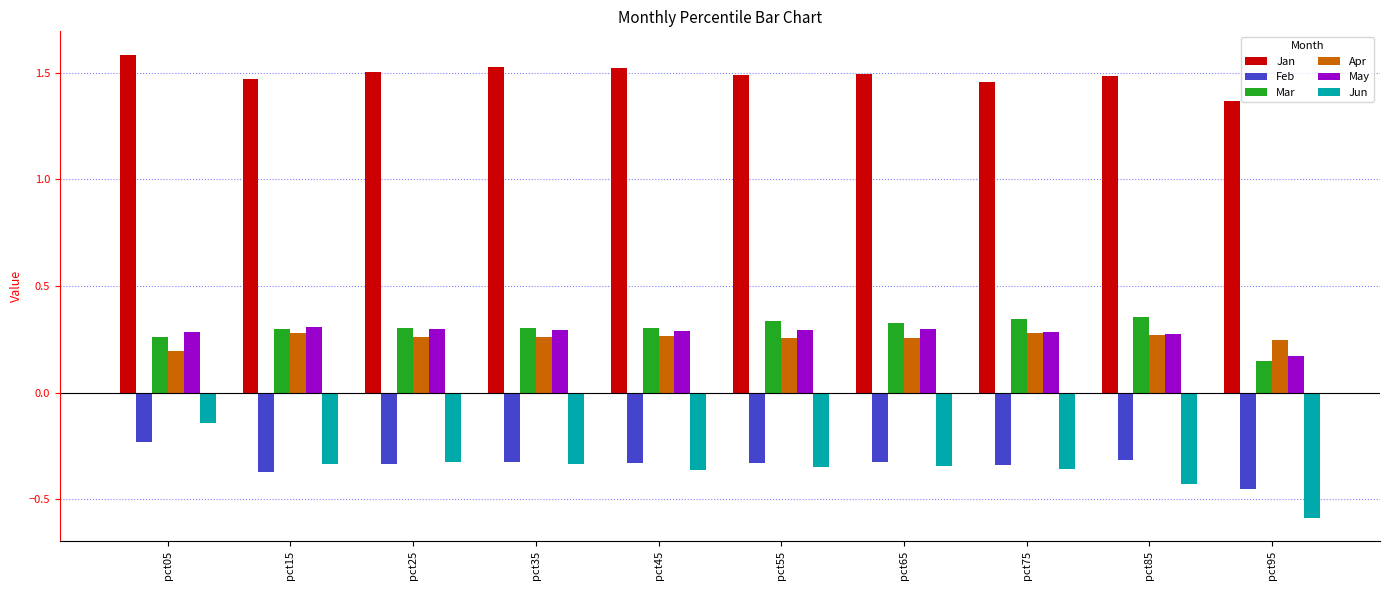

Which category has the lowest value in the May series?

pct95